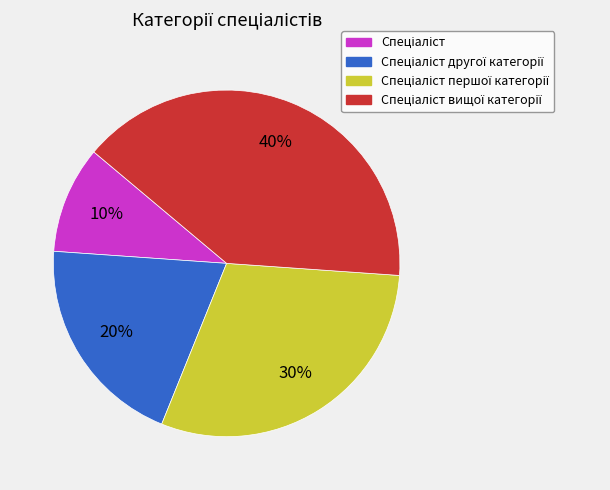

Does any single category account for the majority?

No